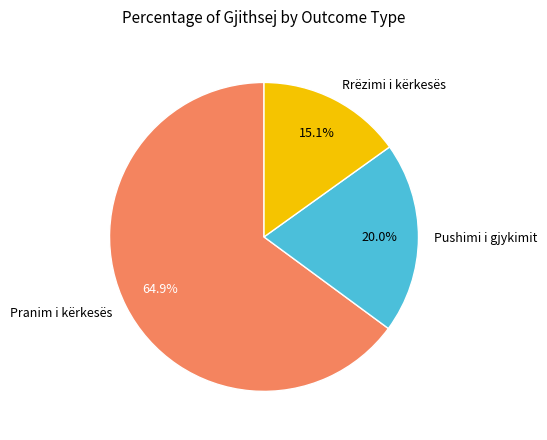

To the nearest percent, what is the average slice percentage?

33%